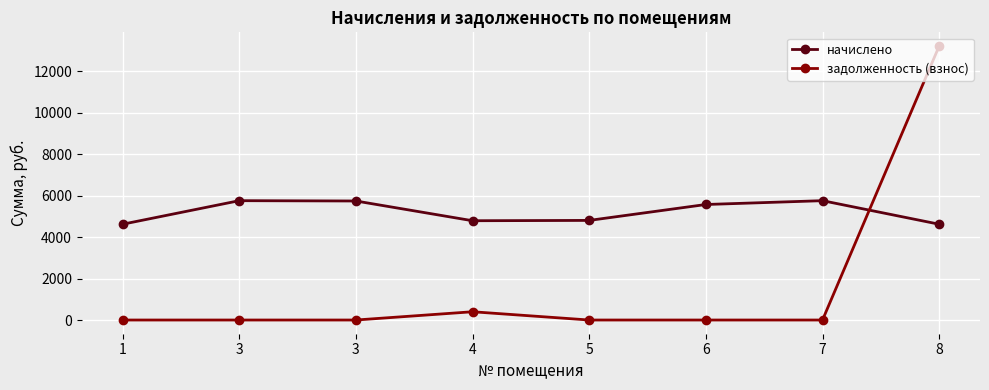

What are all the series names shown in the legend?

начислено, задолженность (взнос)